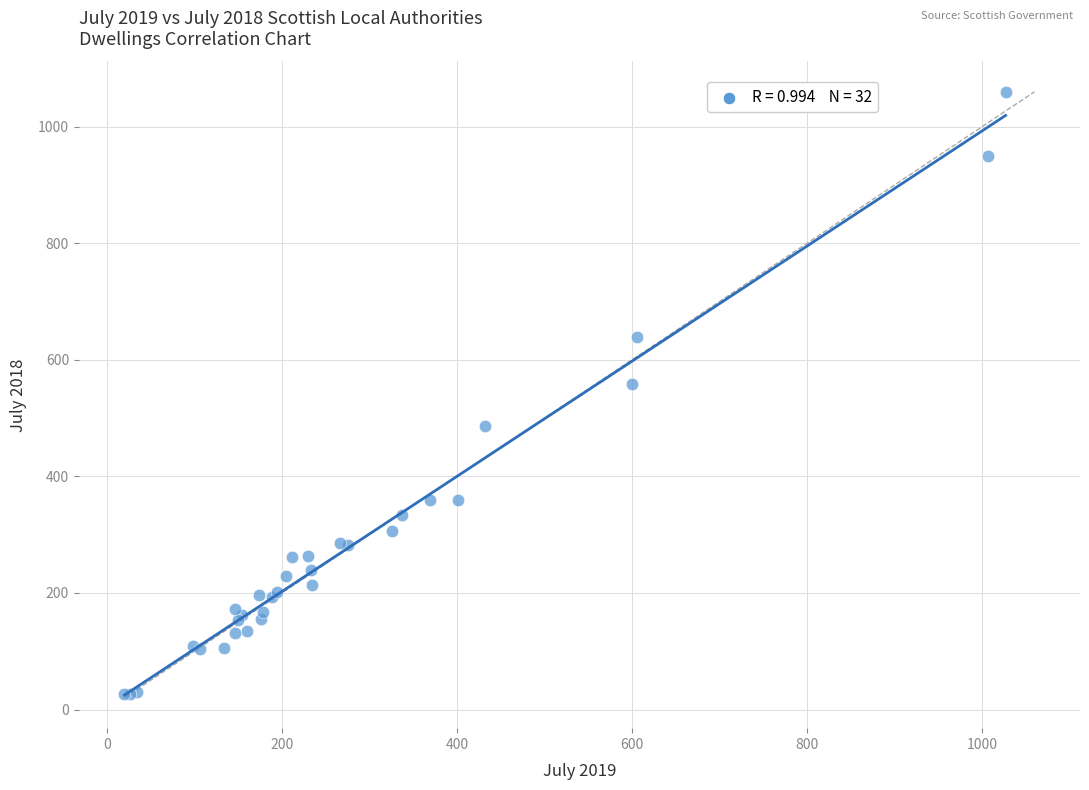

What Y value in the scatter plot is closest to 543?

559